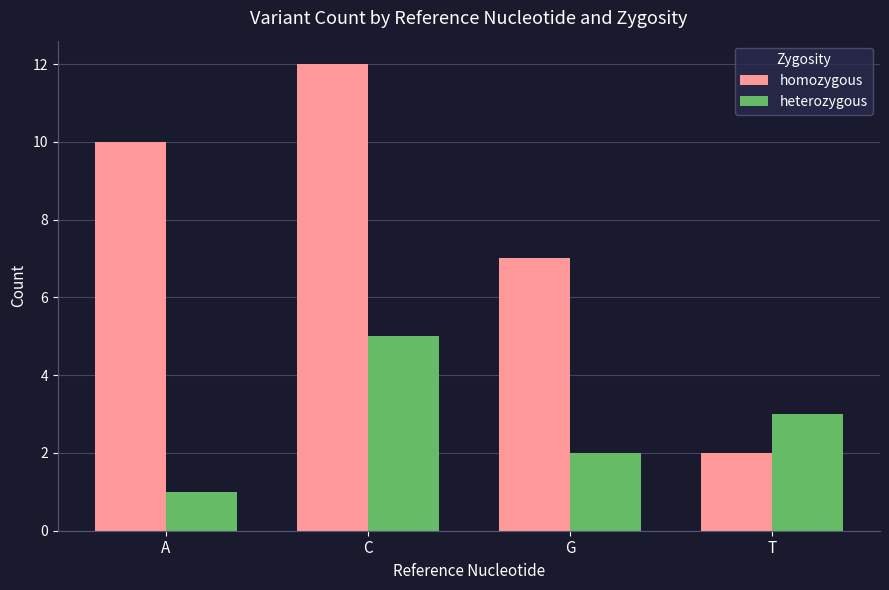

Which category has the lowest value across all series?

A